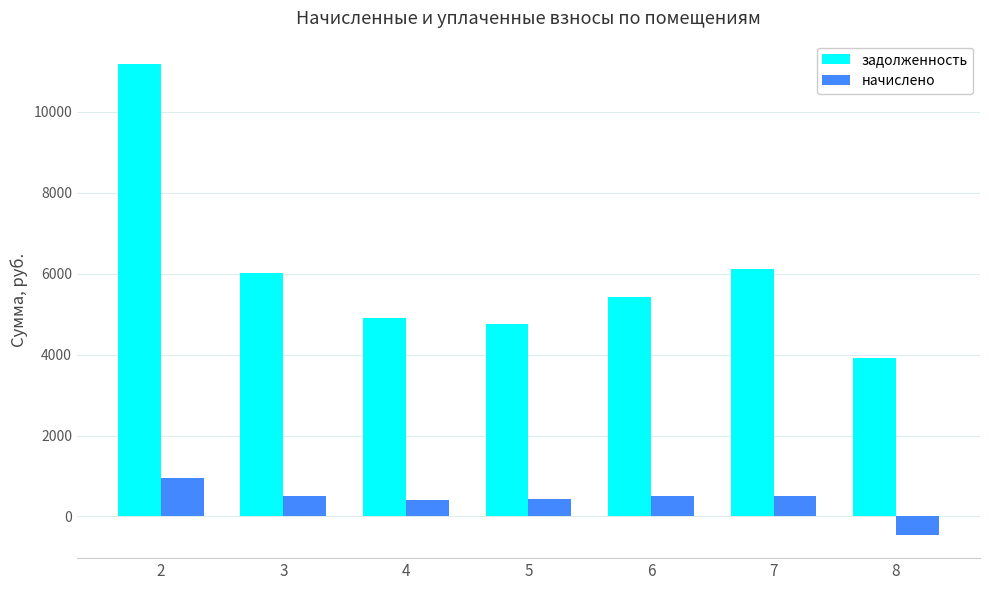

Which series has the largest total across all categories?

задолженность